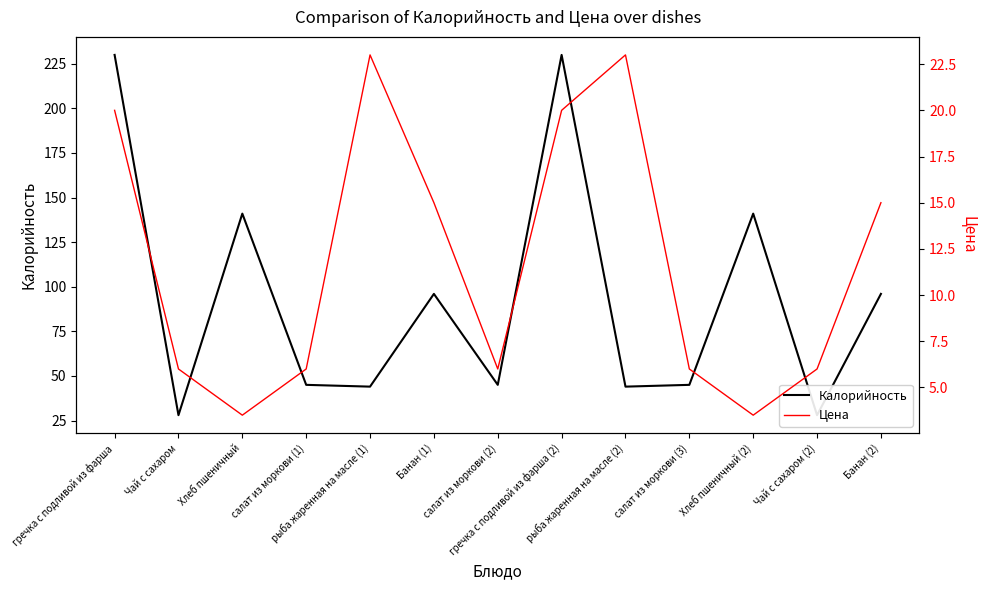

What is the label of the 10th point from the left?

салат из моркови (3)